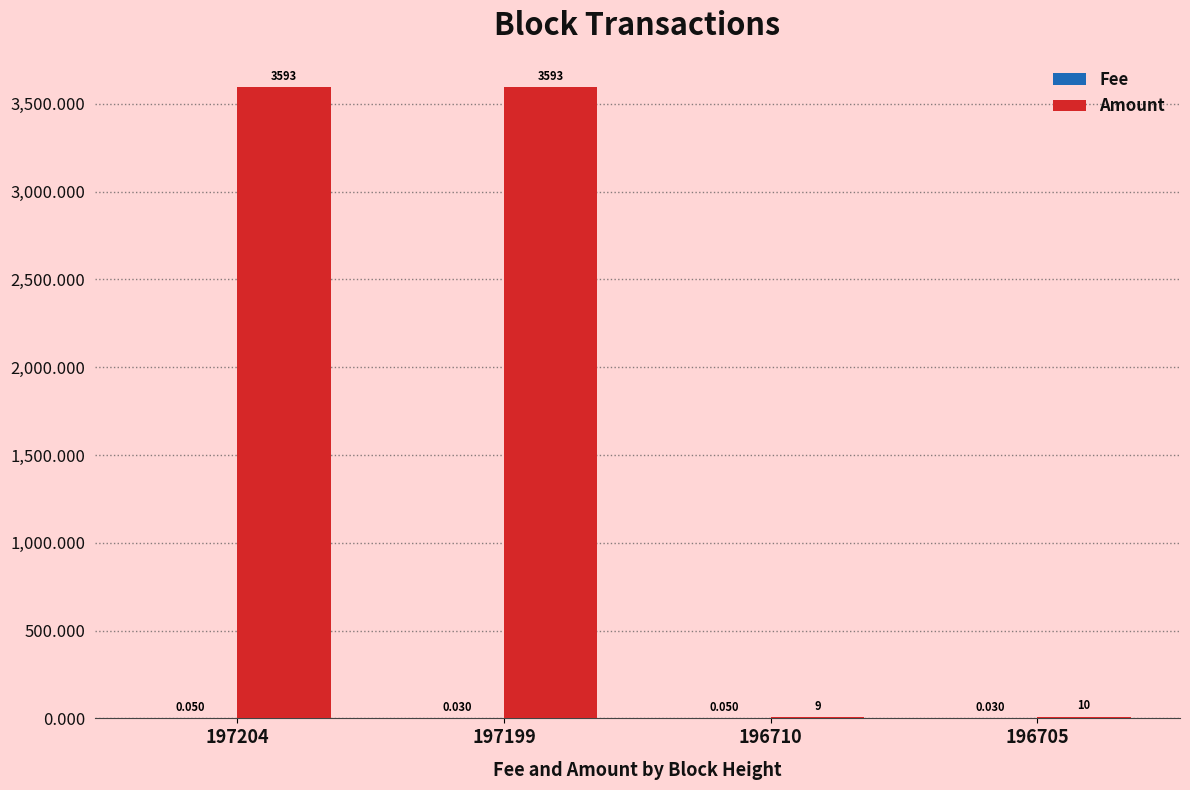

Which series changed the most between 197199 and 196705?

Amount